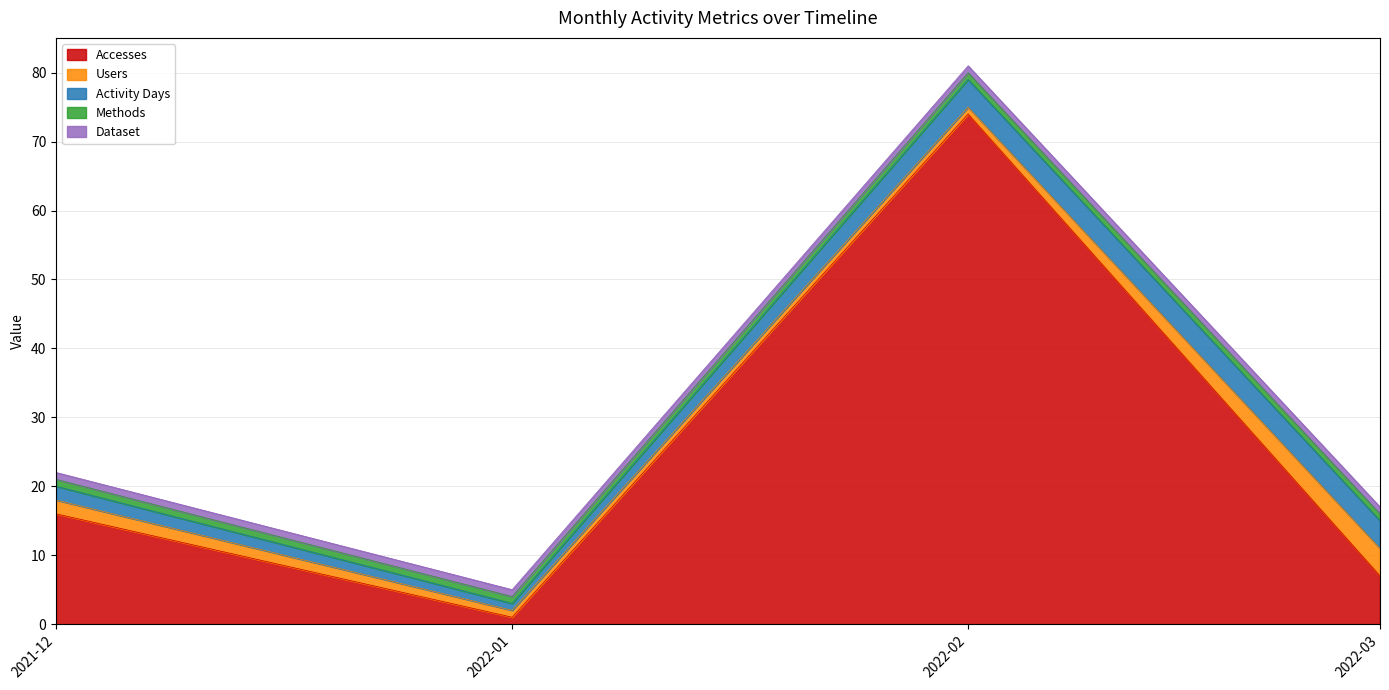

How many lines are shown in the chart?

5